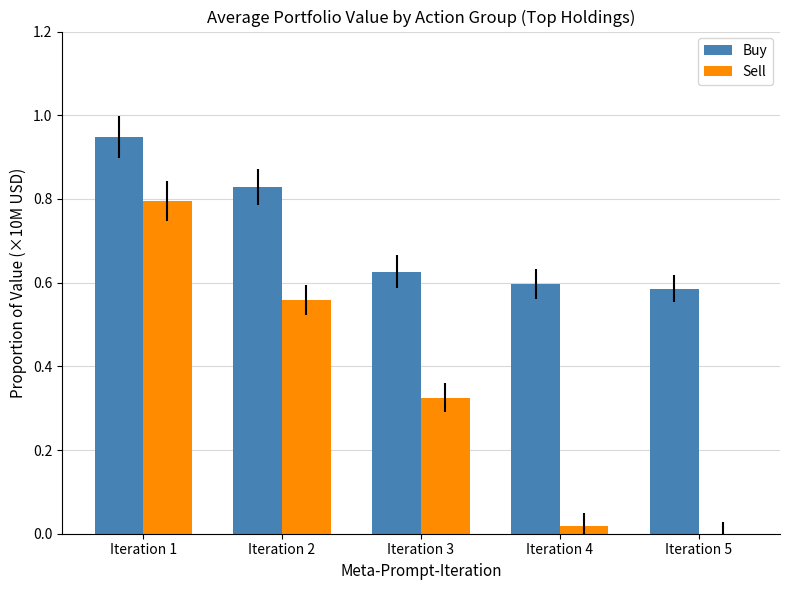

At which label is Buy closest to 0?

Iteration 5